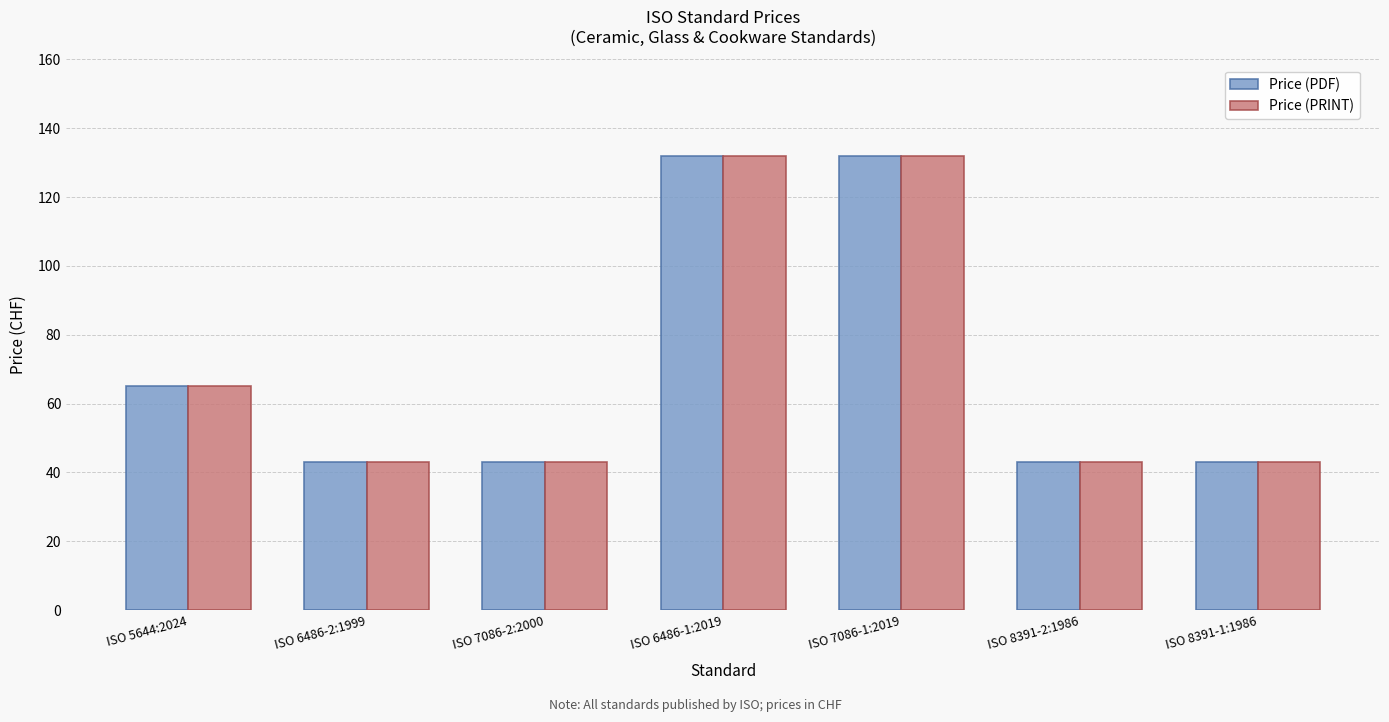

How many data points does each series have?

7